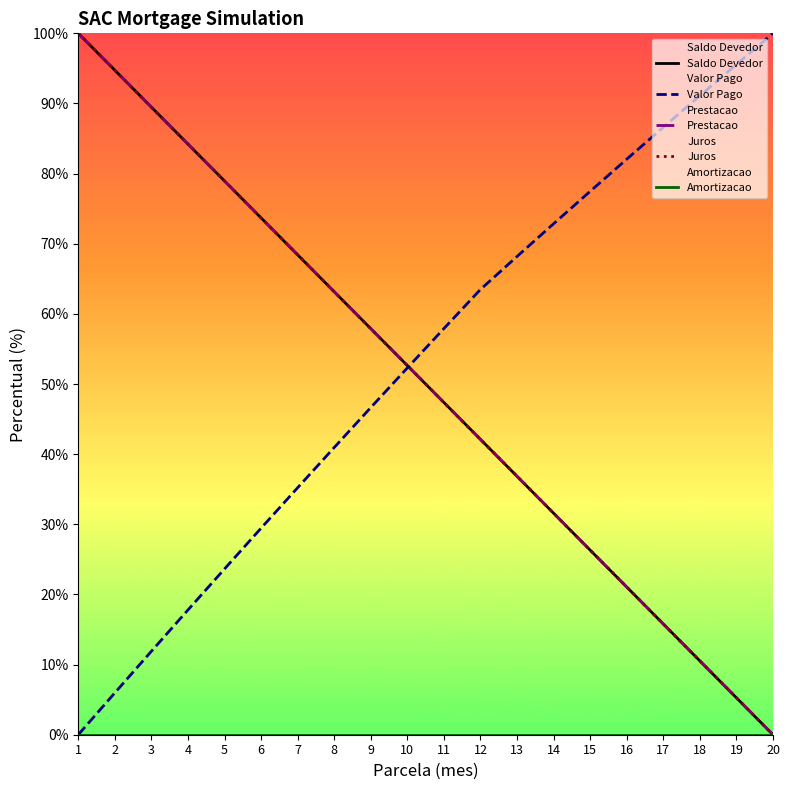

Rank the series at 20 from lowest to highest value.

Saldo Devedor, Prestacao, Juros, Amortizacao, Valor Pago